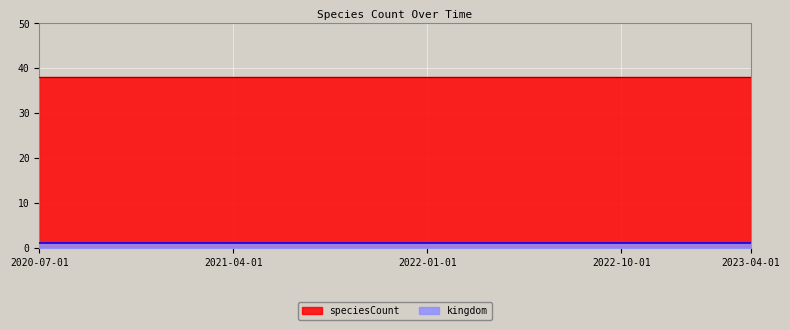

Reading right to left, extract all data points from this chart.

kingdom: 2023-04-01=1	2023-01-01=1	2022-10-01=1	2022-07-01=1	2022-04-01=1	2022-01-01=1	2021-10-01=1	2021-07-01=1	2021-04-01=1	2021-01-01=1	2020-10-01=1	2020-07-01=1
speciesCount: 2023-04-01=38	2023-01-01=38	2022-10-01=38	2022-07-01=38	2022-04-01=38	2022-01-01=38	2021-10-01=38	2021-07-01=38	2021-04-01=38	2021-01-01=38	2020-10-01=38	2020-07-01=38